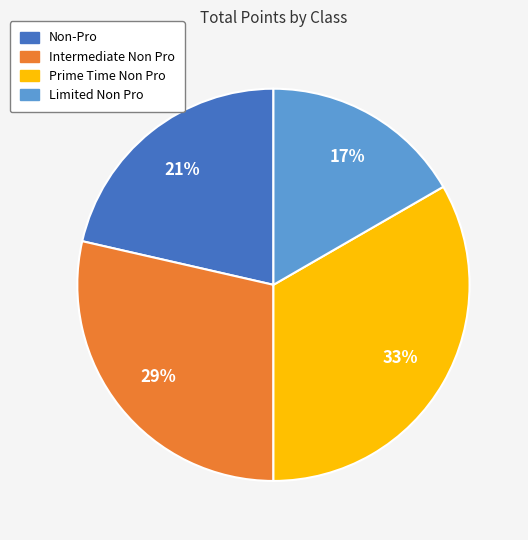

Is it true that Limited Non Pro is 17% of the pie?

True